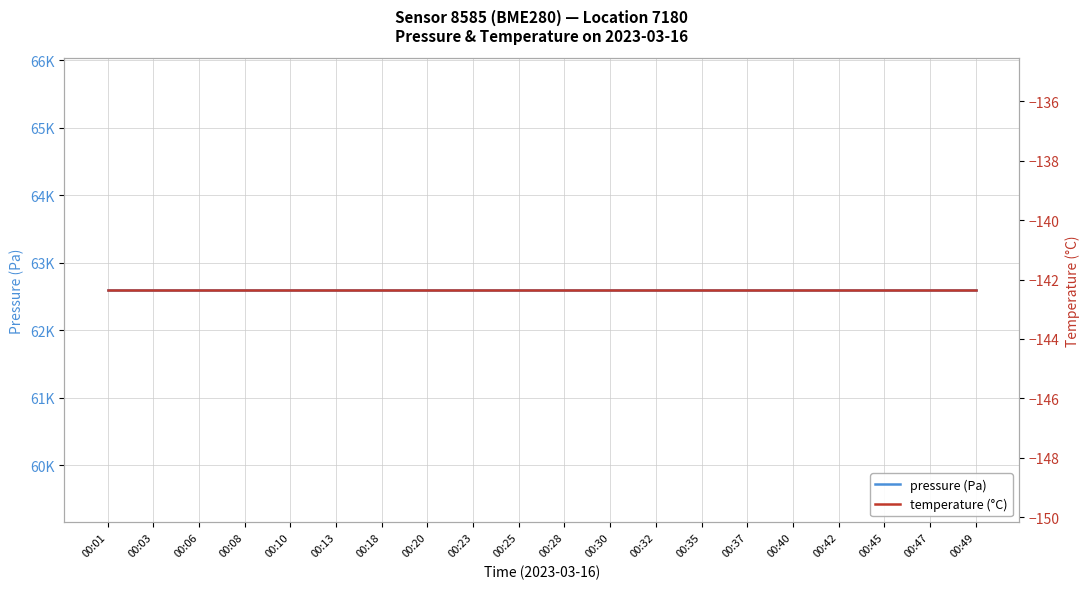

Rank the categories by pressure (Pa) value from highest to lowest.

00:01, 00:03, 00:06, 00:08, 00:10, 00:13, 00:18, 00:20, 00:23, 00:25, 00:28, 00:30, 00:32, 00:35, 00:37, 00:40, 00:42, 00:45, 00:47, 00:49